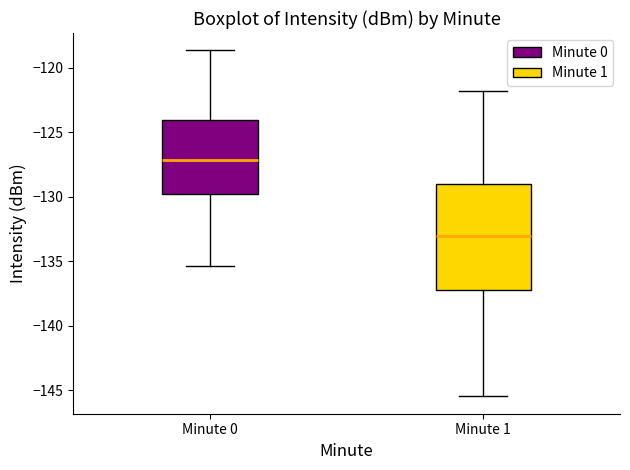

Reading left to right, read every box against the y-axis: the position of its median line, the range the box covers, and the ends of its whiskers. The values are not printed on the chart, so give them approximately, as read against the axis.

Minute 0: median -127.0, box -130.0 to -124.0, whiskers -135.5 to -118.5
Minute 1: median -133.0, box -137.0 to -129.0, whiskers -145.5 to -122.0